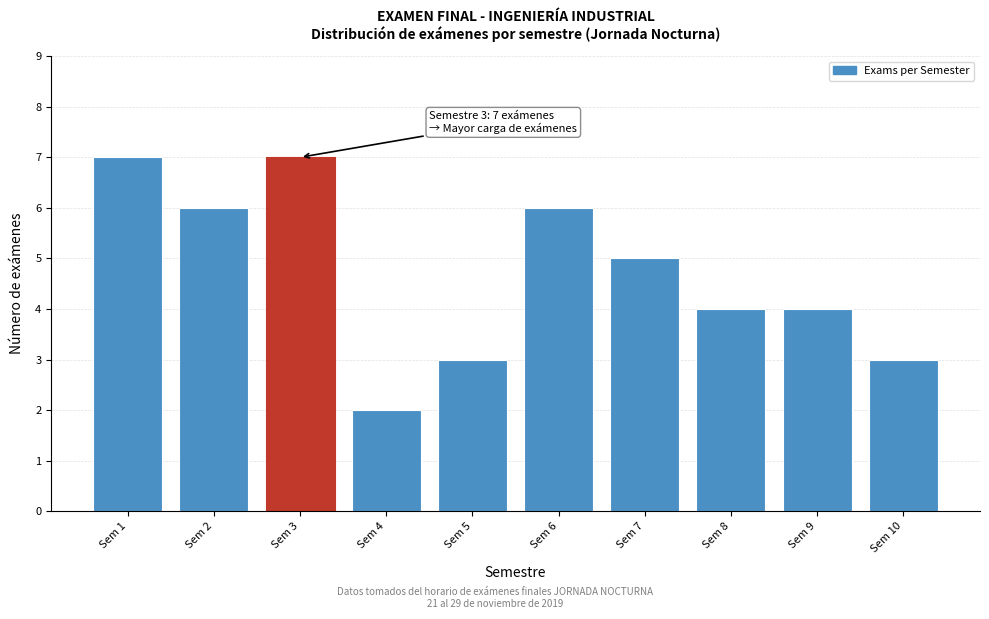

Reading left to right, transcribe all the data shown in this chart.

Sem 1=7	Sem 2=6	Sem 3=7	Sem 4=2	Sem 5=3	Sem 6=6	Sem 7=5	Sem 8=4	Sem 9=4	Sem 10=3